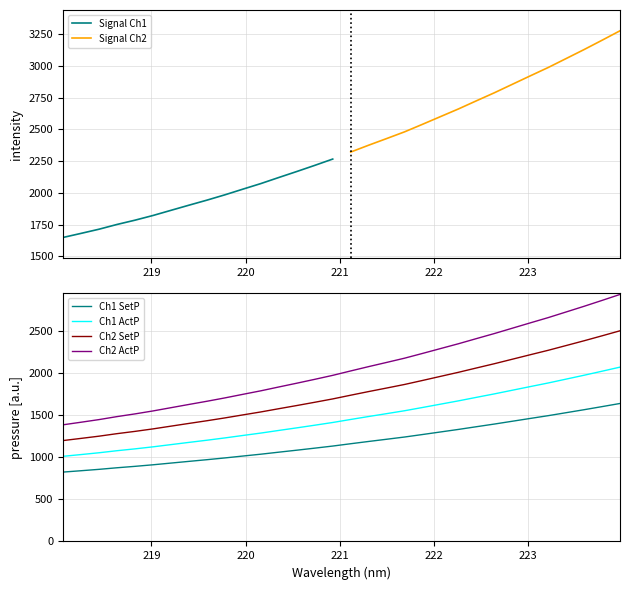

What is the minimum value shown in the chart?

824.0